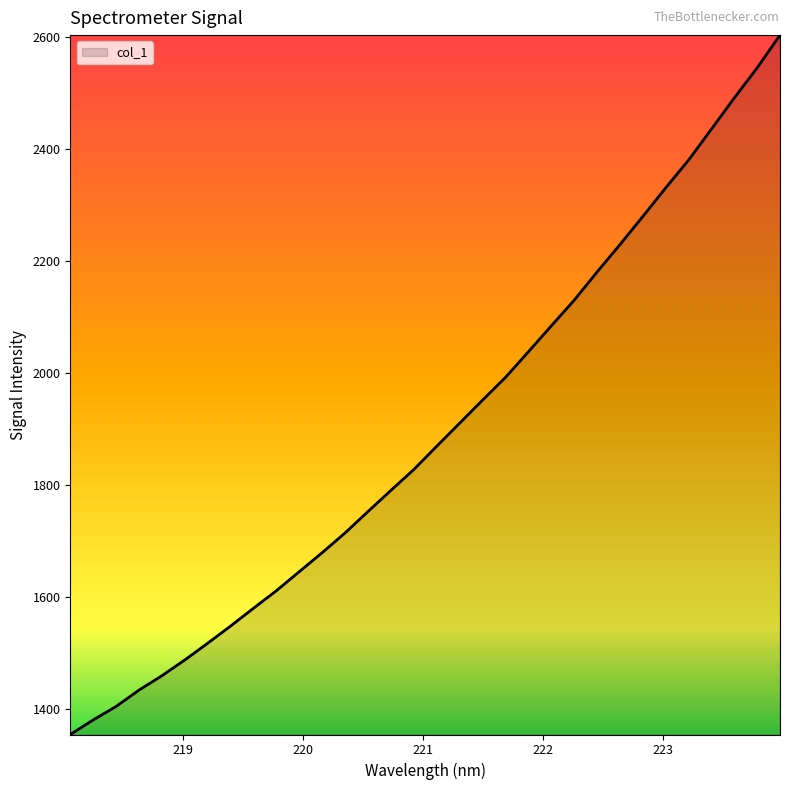

What is the difference between the maximum and minimum values?

1249.0